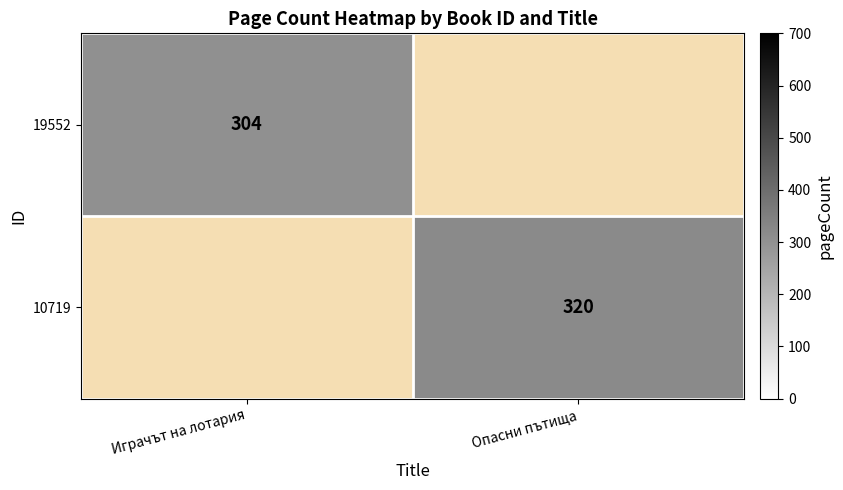

True or false: 19552 has a value of 304 at Играчът на лотария.

True